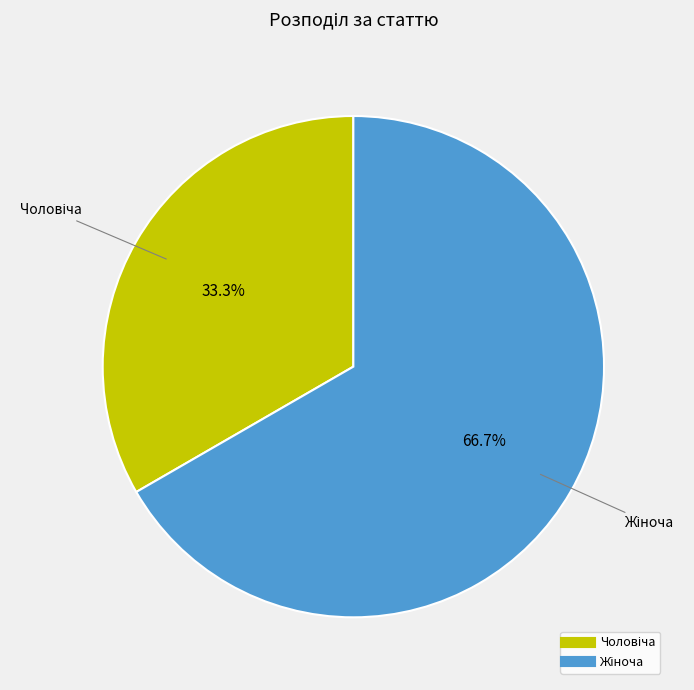

Is there a majority slice in this chart?

Yes